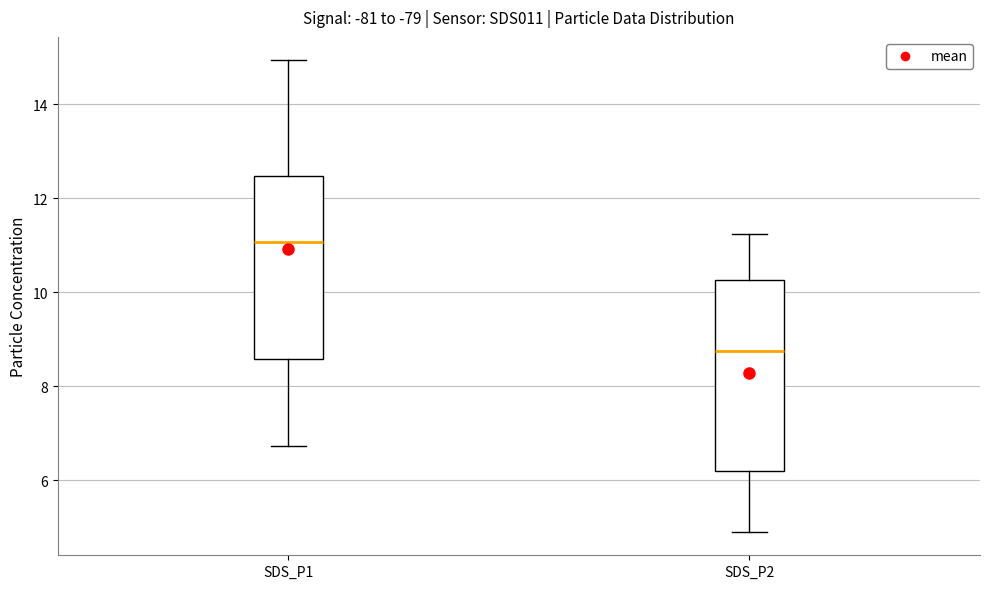

Which box has the lowest median line?

SDS_P2